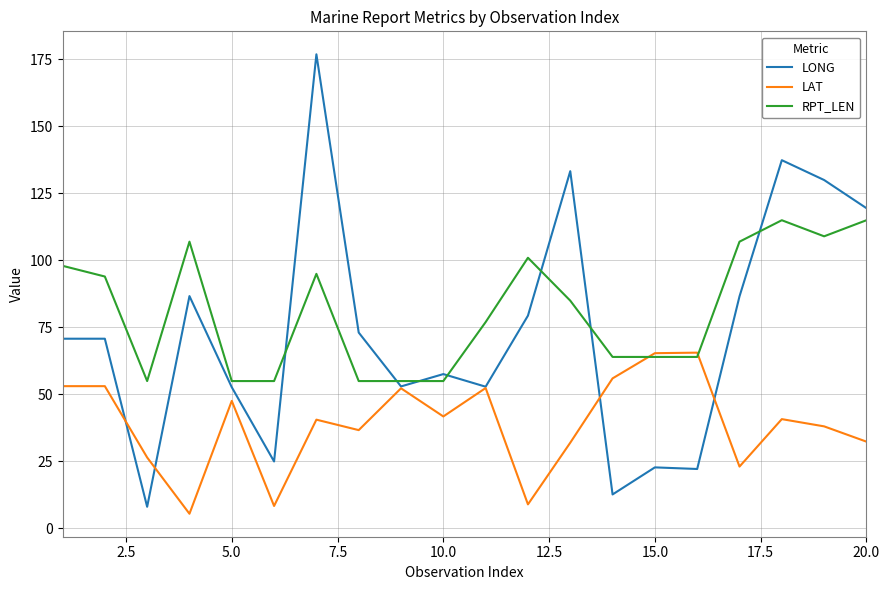

How many series are shown in this chart?

3